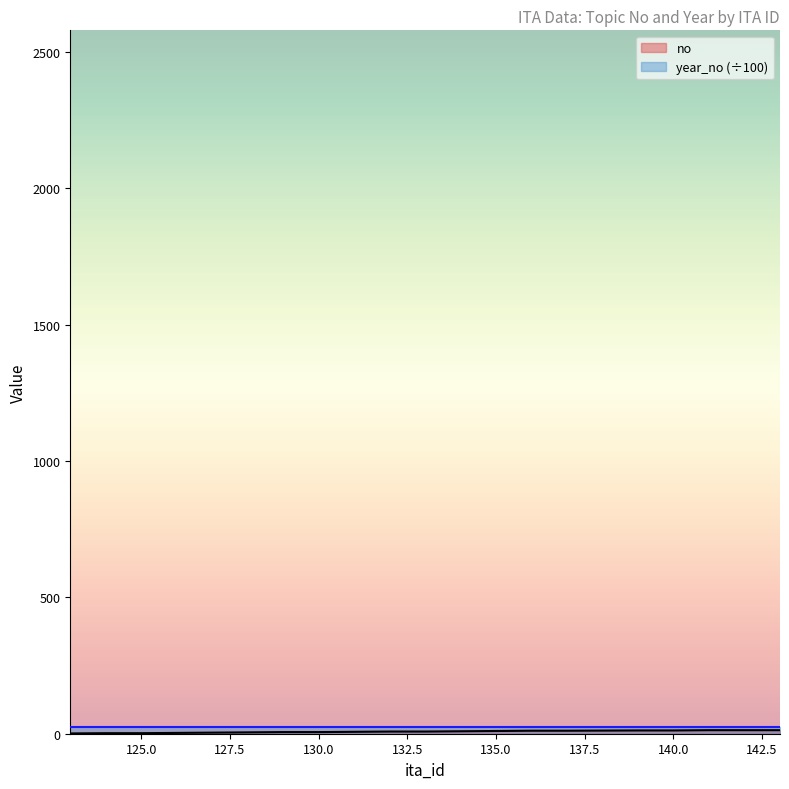

The value at 133 is 8. True or false?

True